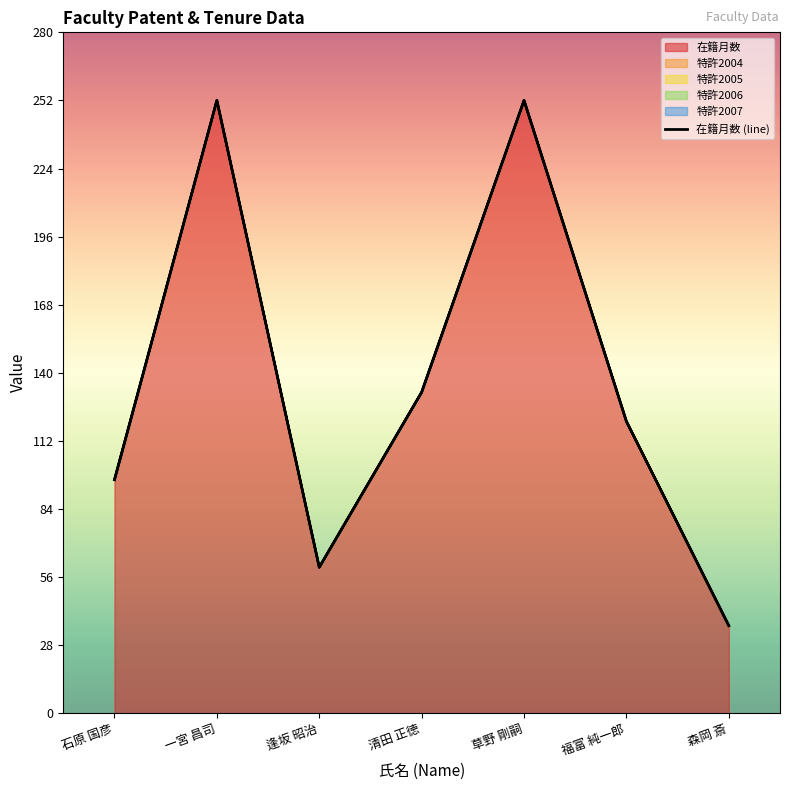

How many points are higher than both their immediate neighbors (excluding endpoints)?

2